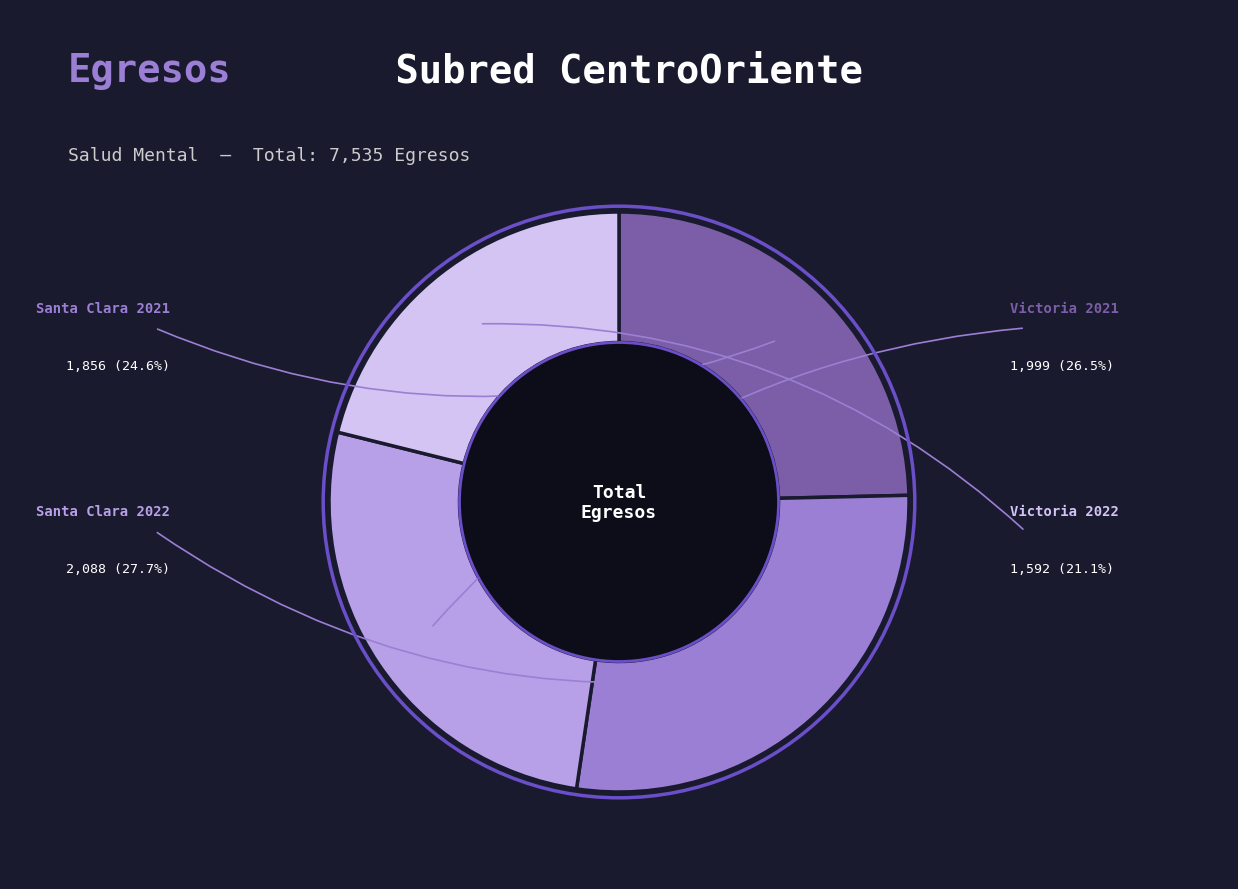

Does any single category account for the majority?

No